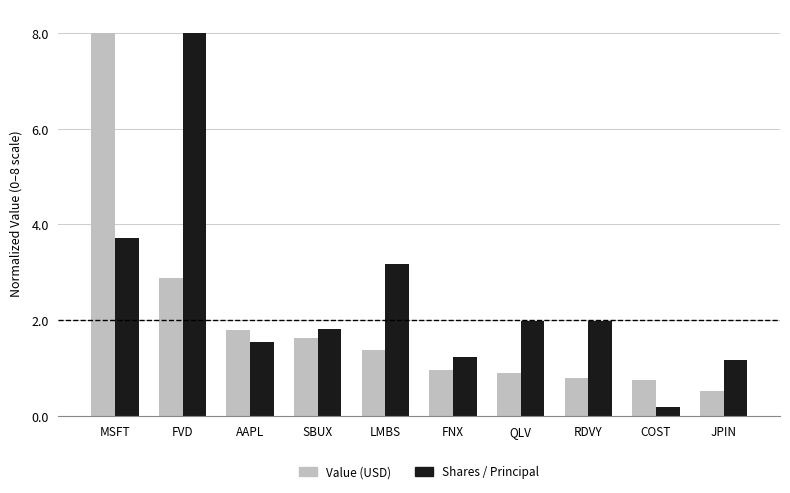

List the series in order of their overall mean, highest first.

Shares / Principal, Value (USD)